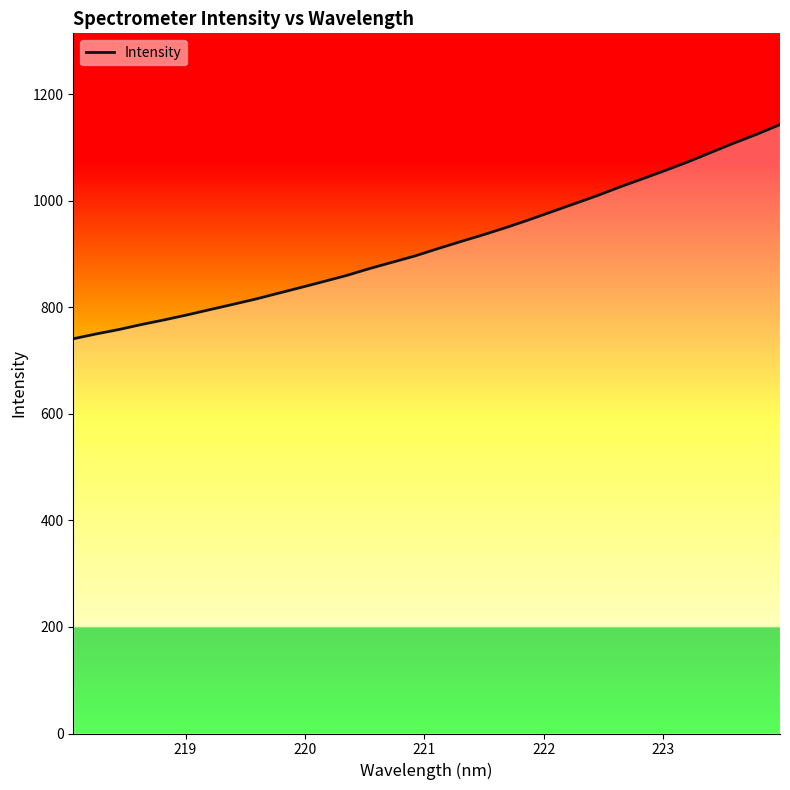

What is the smallest value displayed?

741.0